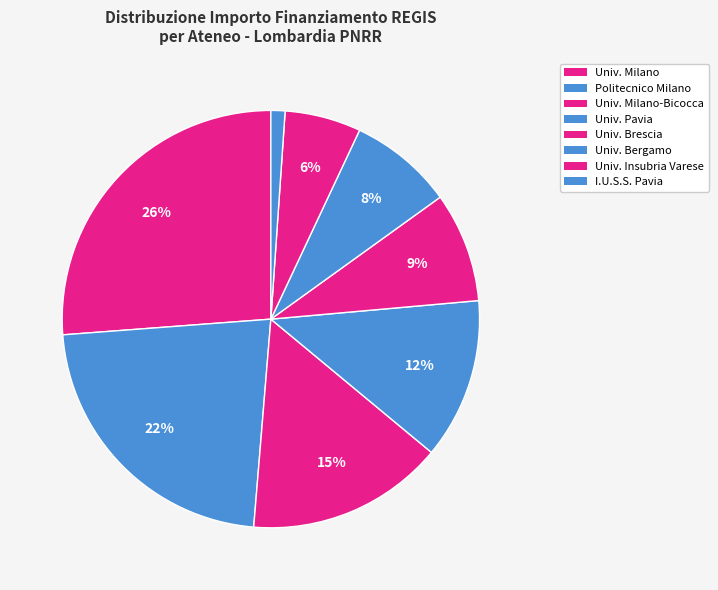

How many segments does this pie chart have?

8